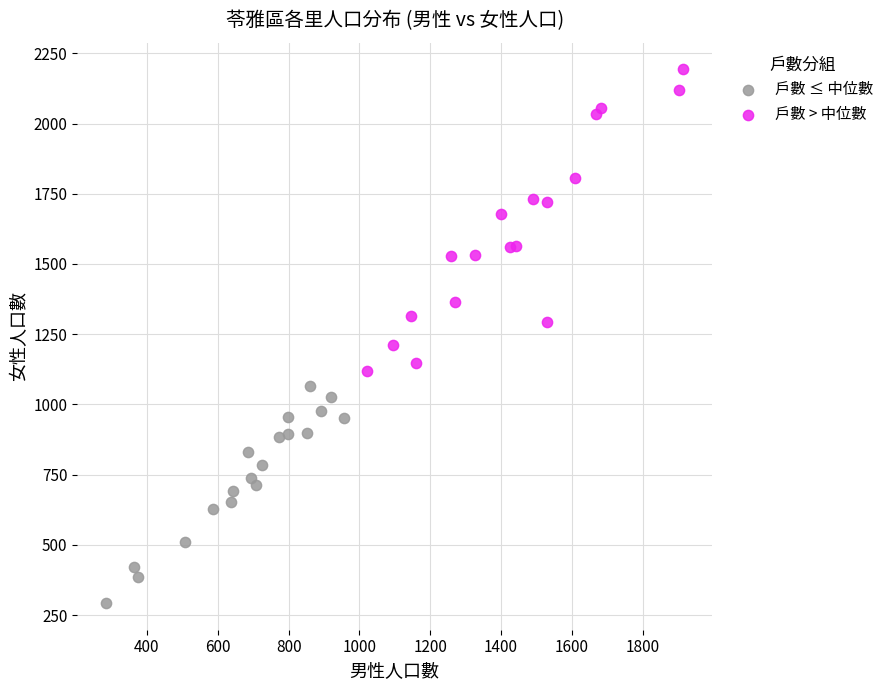

Which series reaches the minimum Y coordinate?

戶數 ≤ 中位數